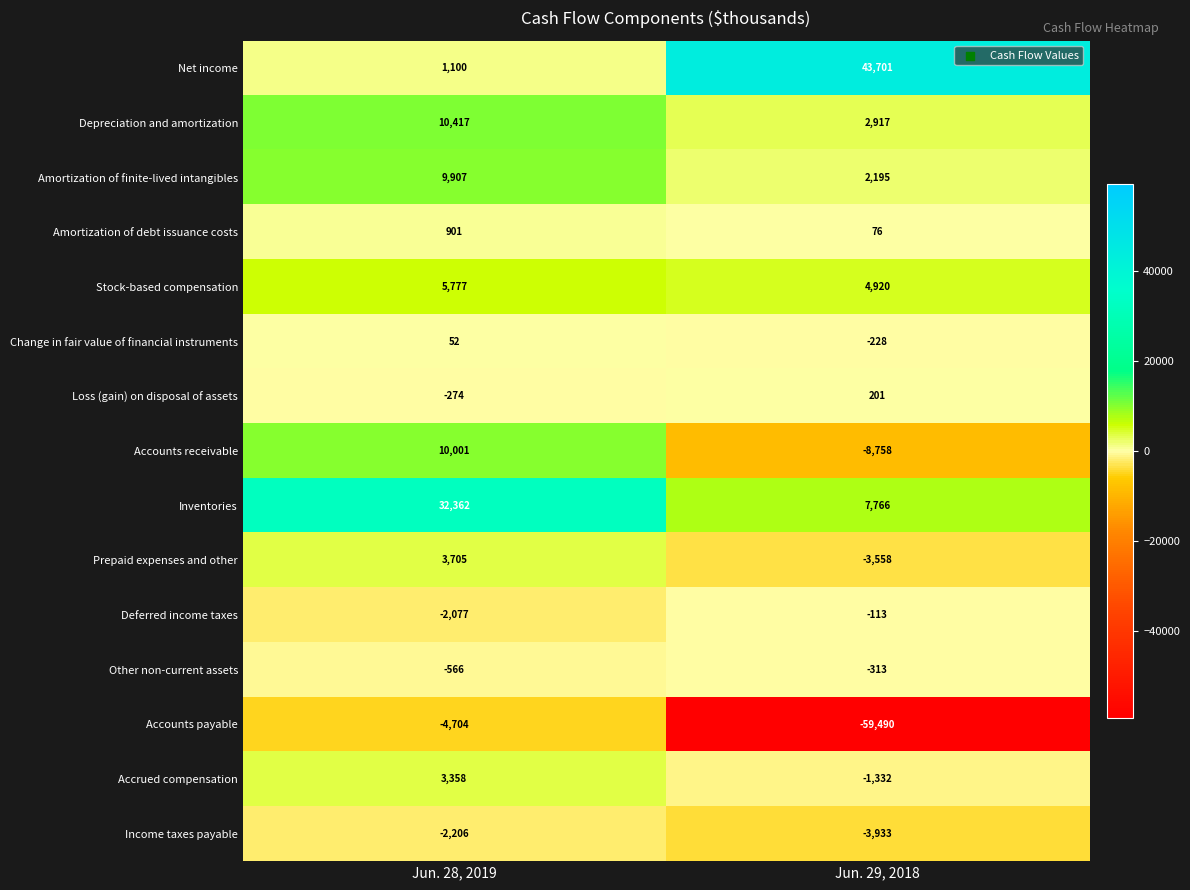

What is the sum of all Accounts receivable values?

1243